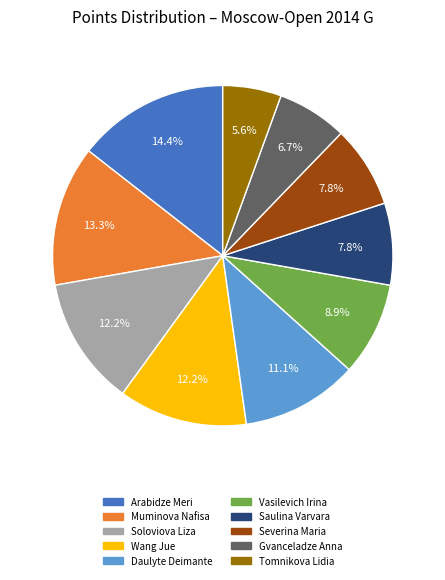

What percentage is NOT represented by Muminova Nafisa?

86.7%